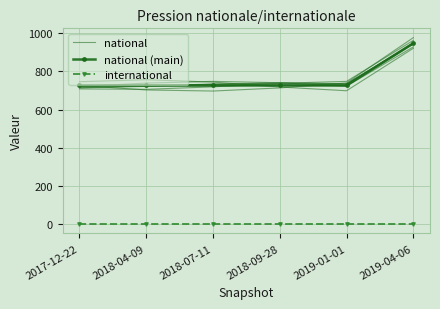

What is the value of the national (main) point at the 2nd from the left?

726.0